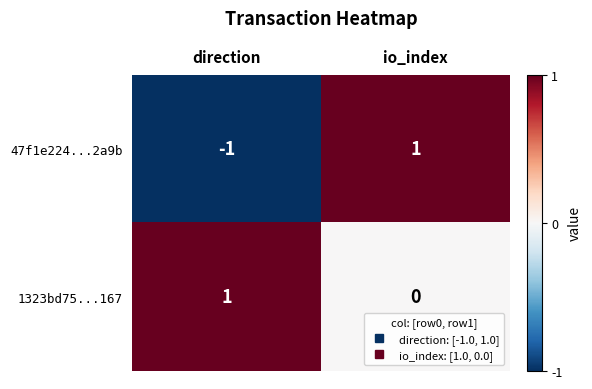

At io_index, list the series in order from smallest to largest.

1323bd75...167, 47f1e224...2a9b